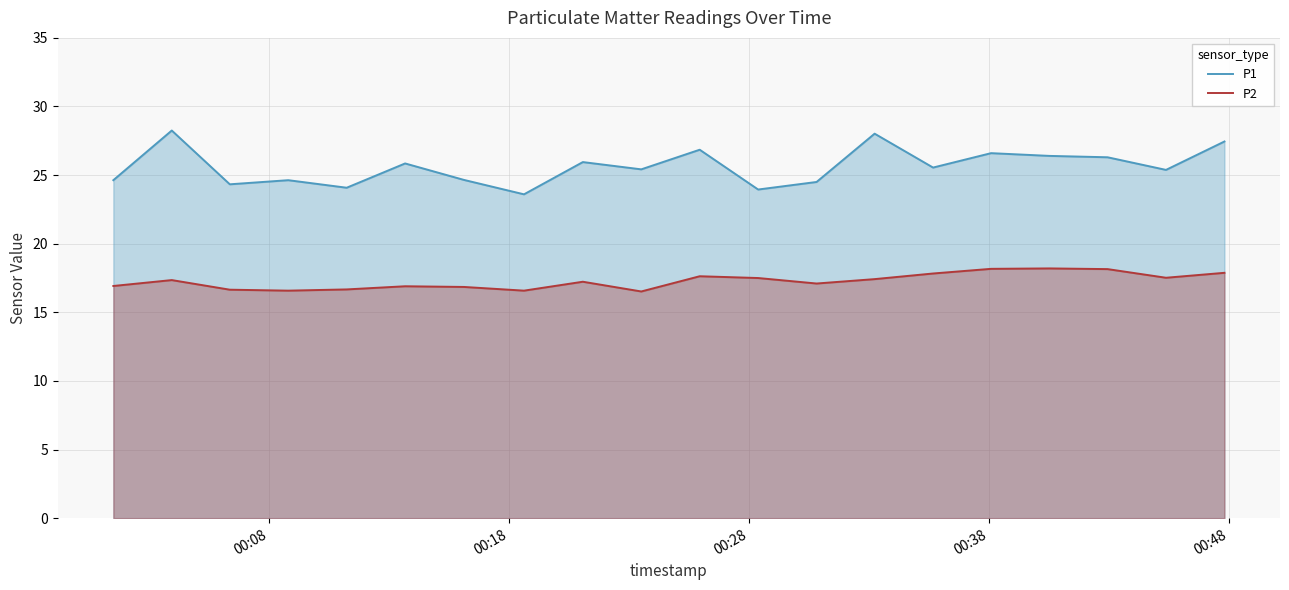

What are all the series names shown in the legend?

P1, P2